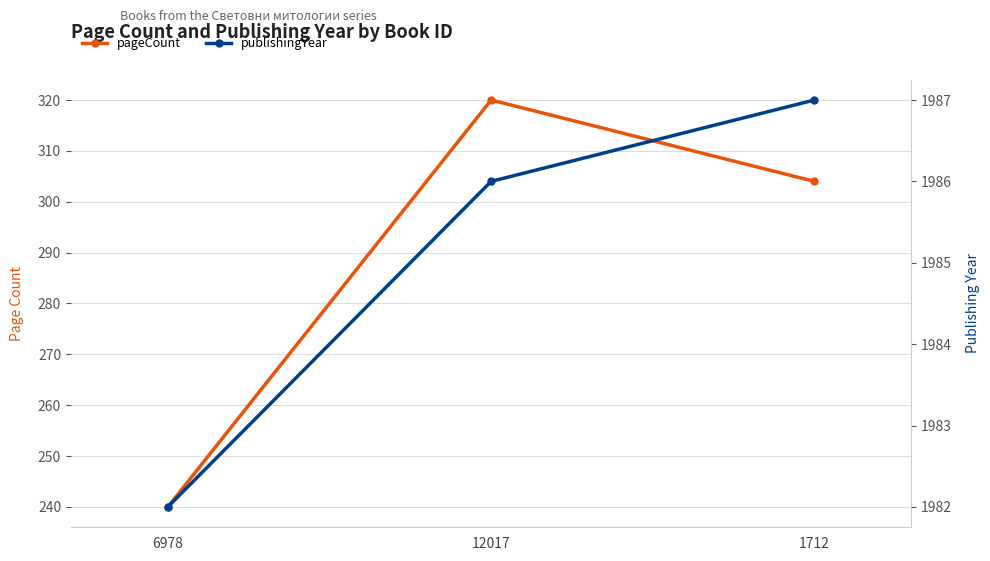

List the labels in order of pageCount value, smallest first.

6978, 1712, 12017